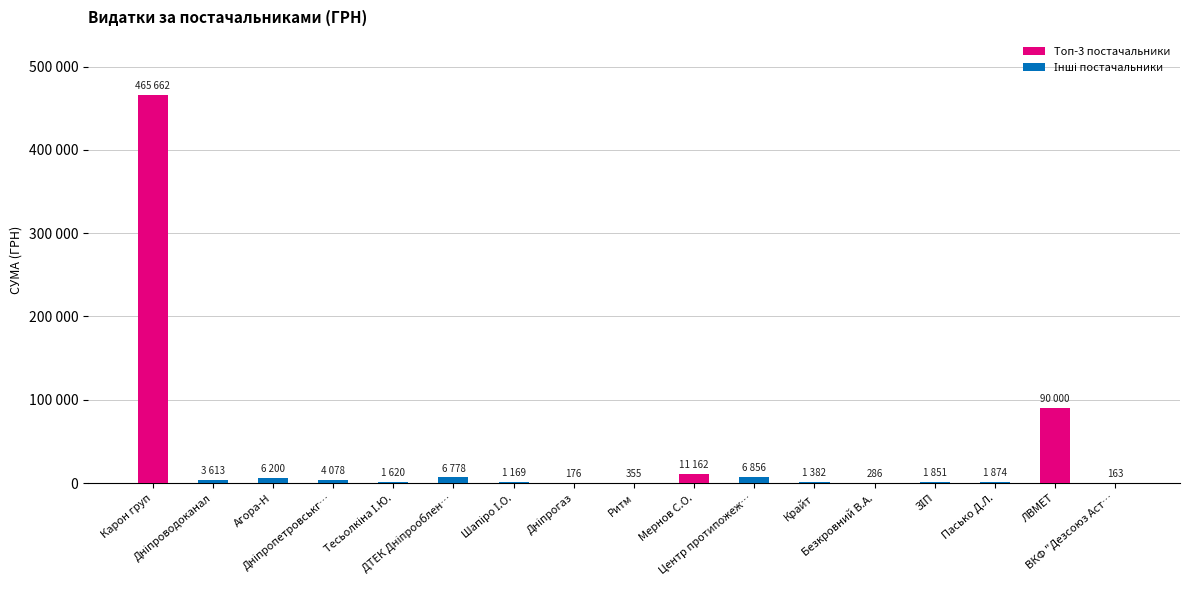

What position from the right is Безкровний В.А.?

5